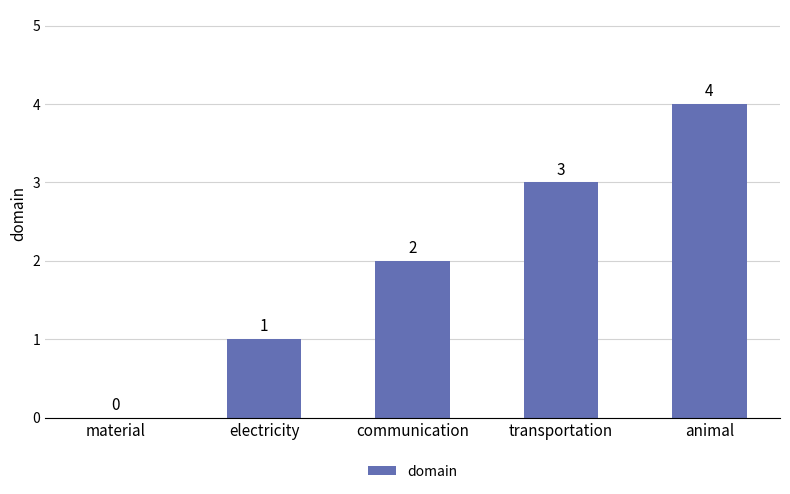

True or false: the data shows 1 at animal.

False